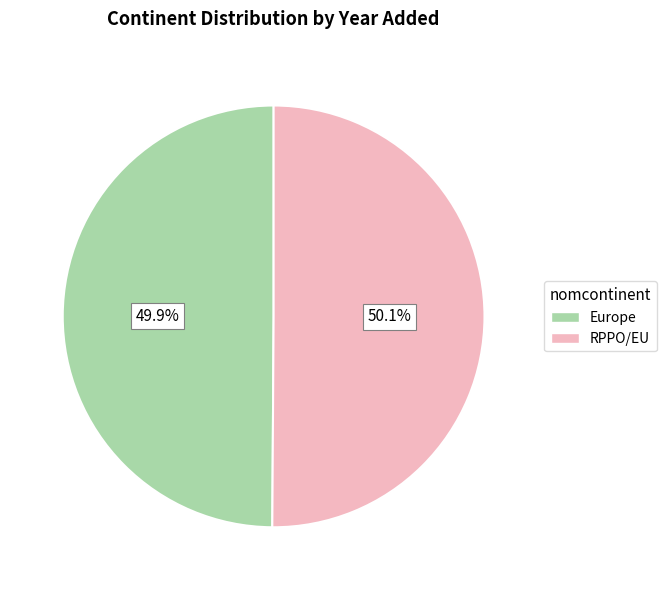

Is there any slice that represents more than half of the pie?

Yes